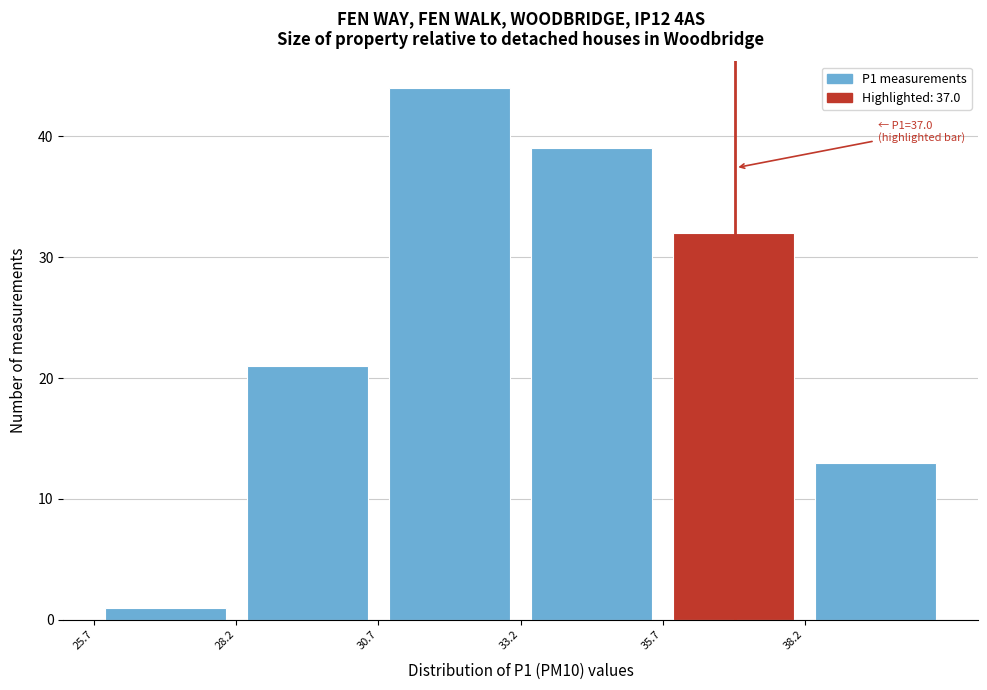

Over which range of the x-axis is the bar tallest?

30.5 to 33.0